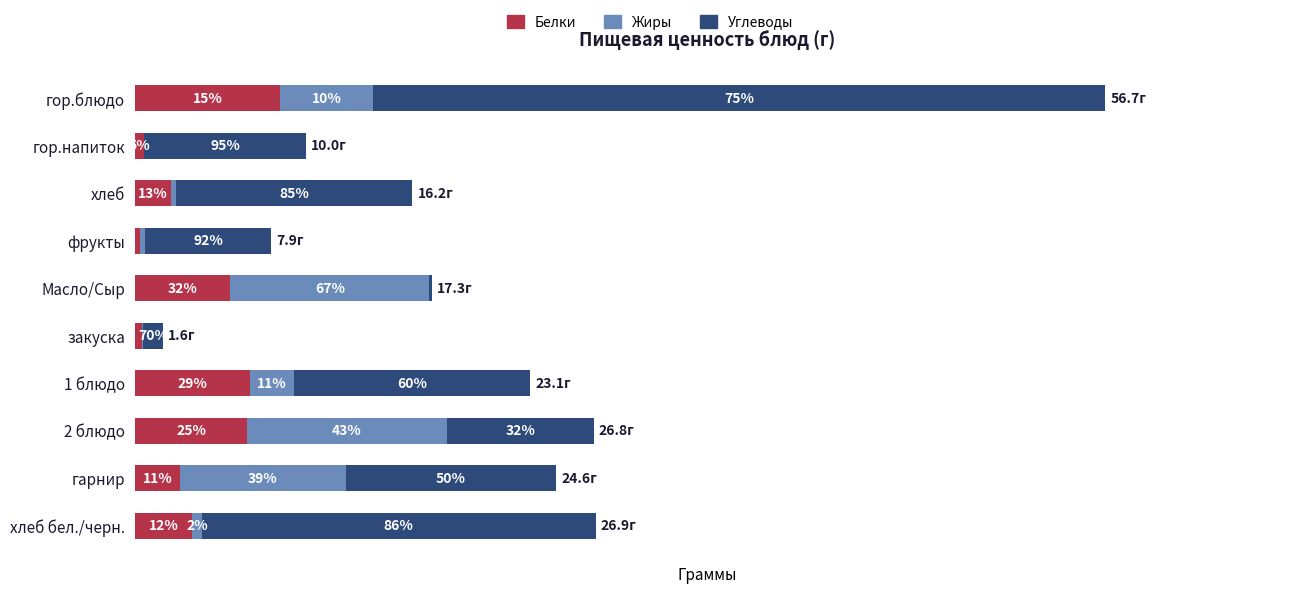

What are all the series names shown in the legend?

Белки, Жиры, Углеводы